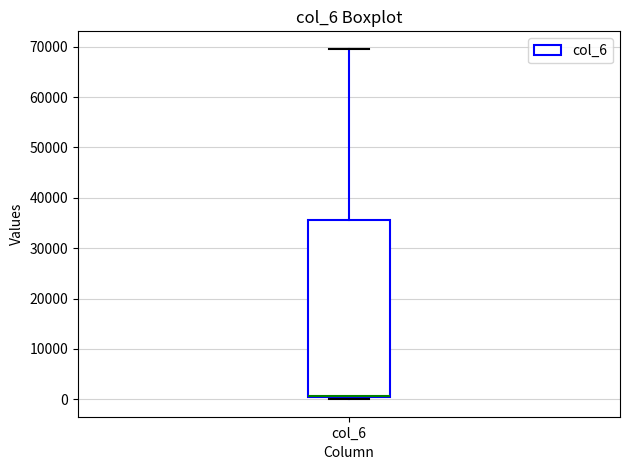

Where does the upper whisker of the box for col_6 end on the y-axis? The values are not printed on the chart, so give them approximately, as read against the axis.

70000